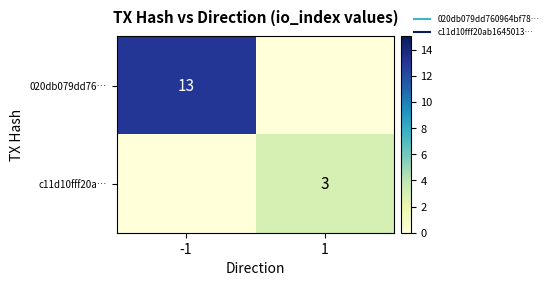

At which category is the sum across all series the highest?

-1